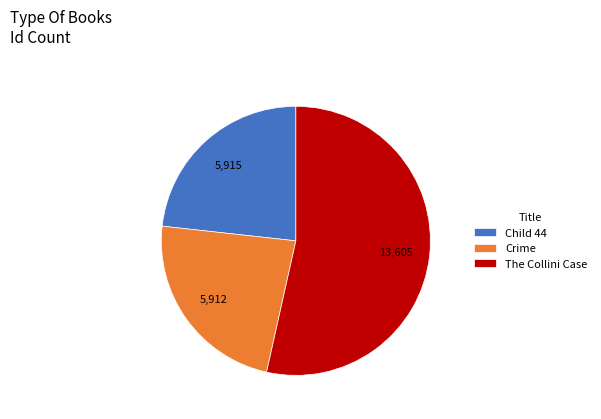

What is the largest slice in the pie chart?

The Collini Case